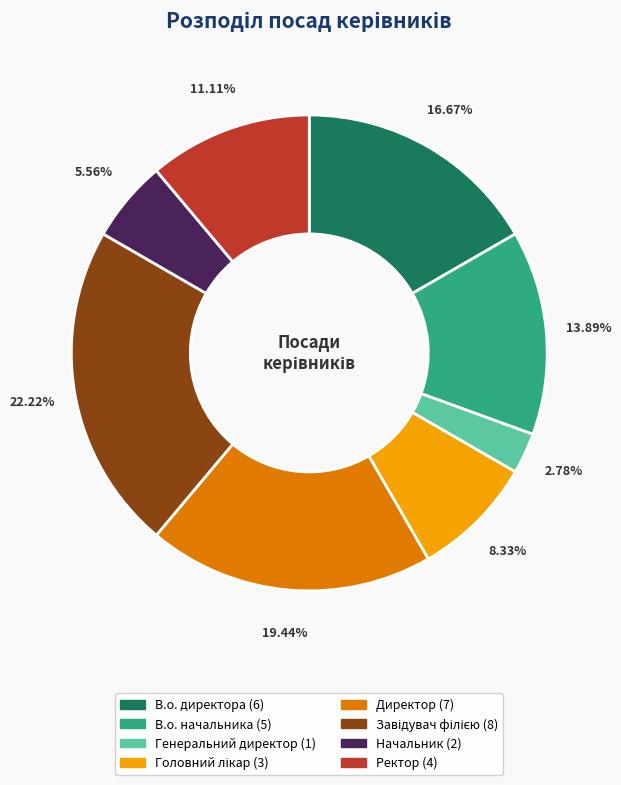

To the nearest percent, what percentage of the pie is Ректор?

11%